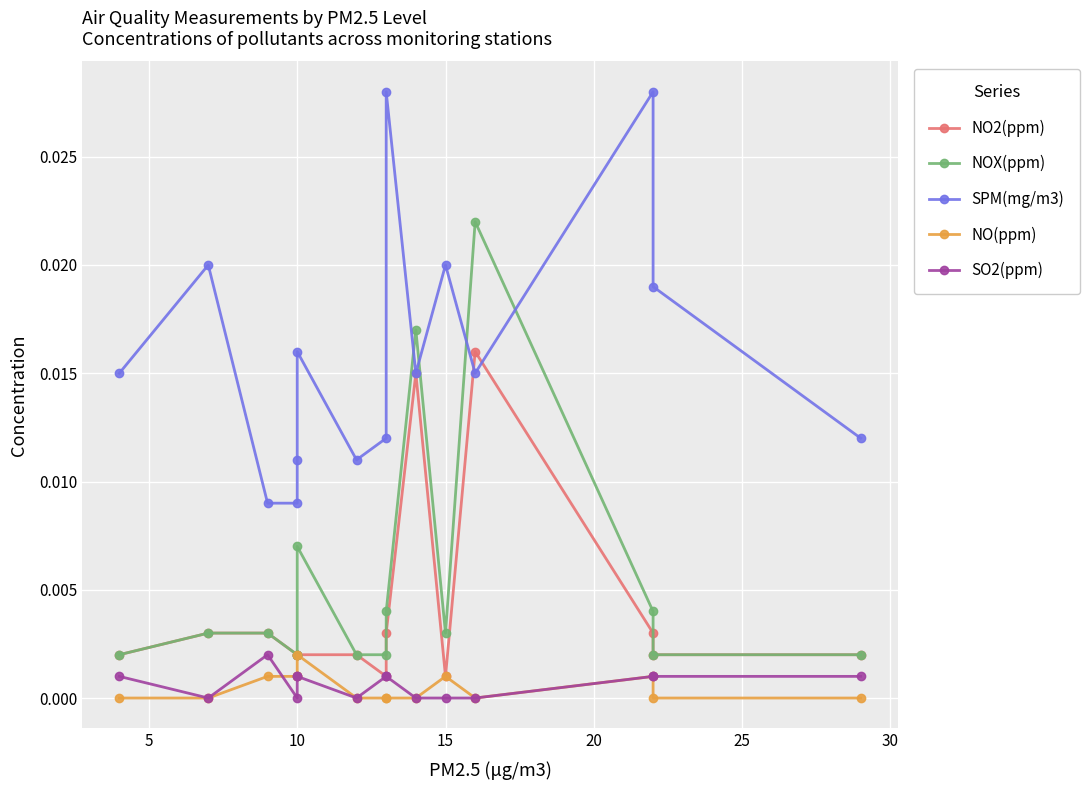

The SO2(ppm) series shows 0.0 at 10. True or false?

True